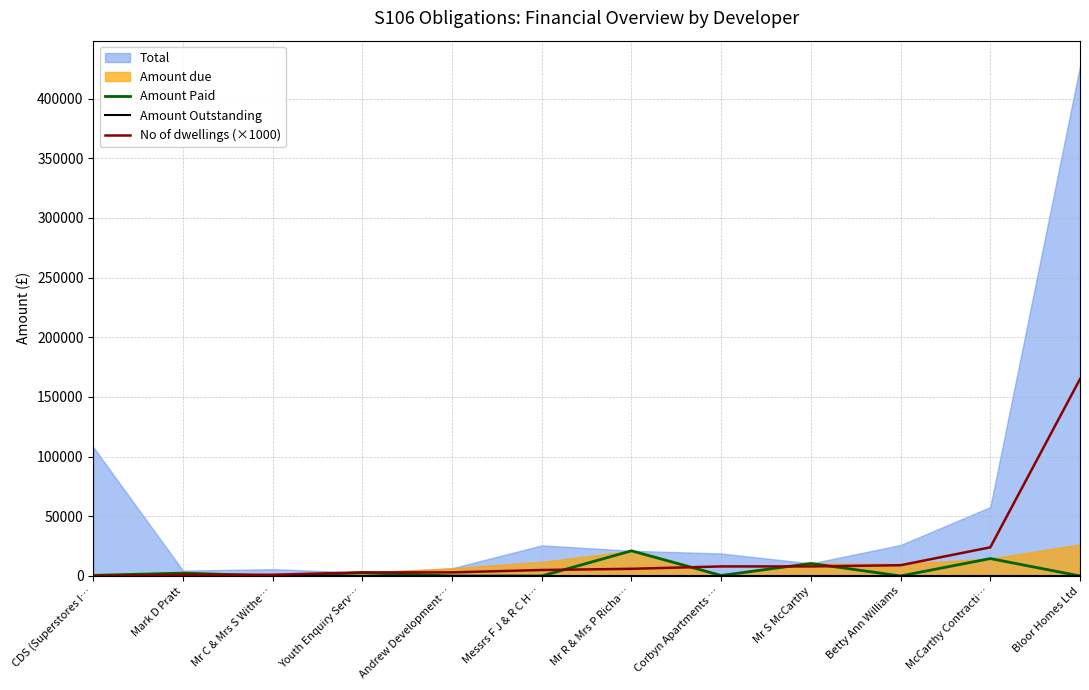

Where is the first local minimum for Amount Paid?

Mr C & Mrs S Withe…